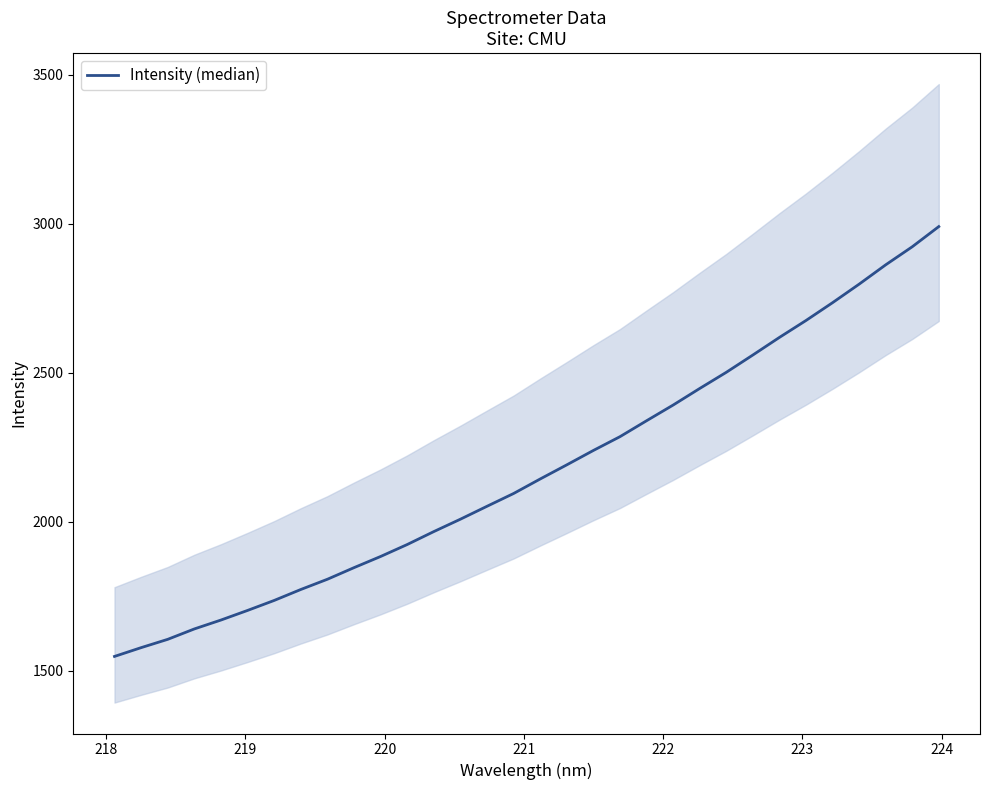

True or false: the data has more than 1 interior local peaks.

False